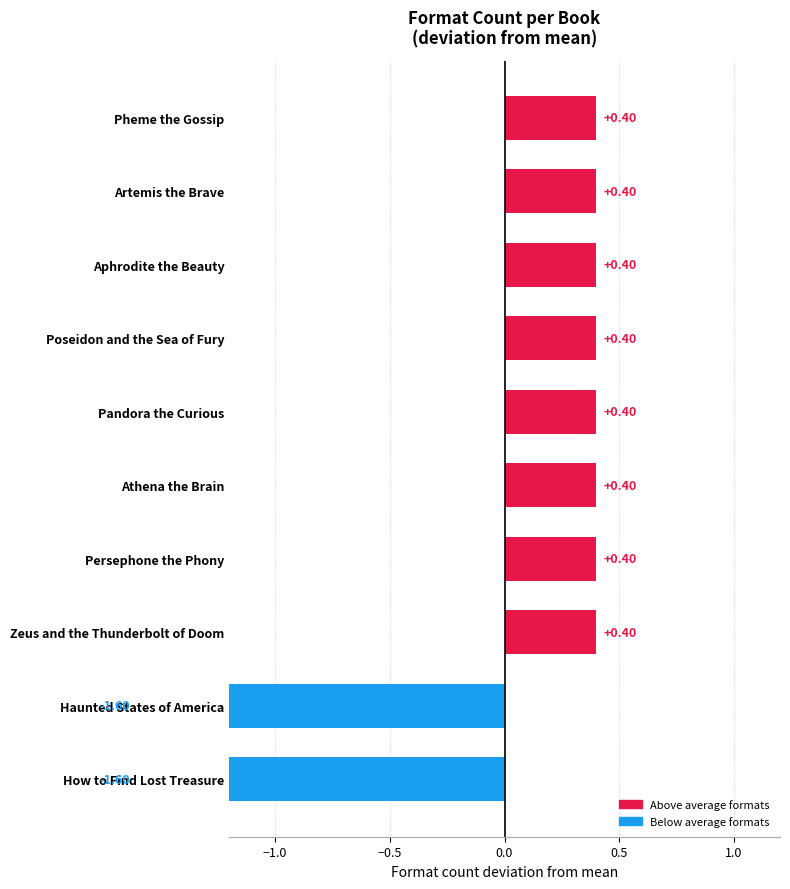

How many bars are there in total?

10